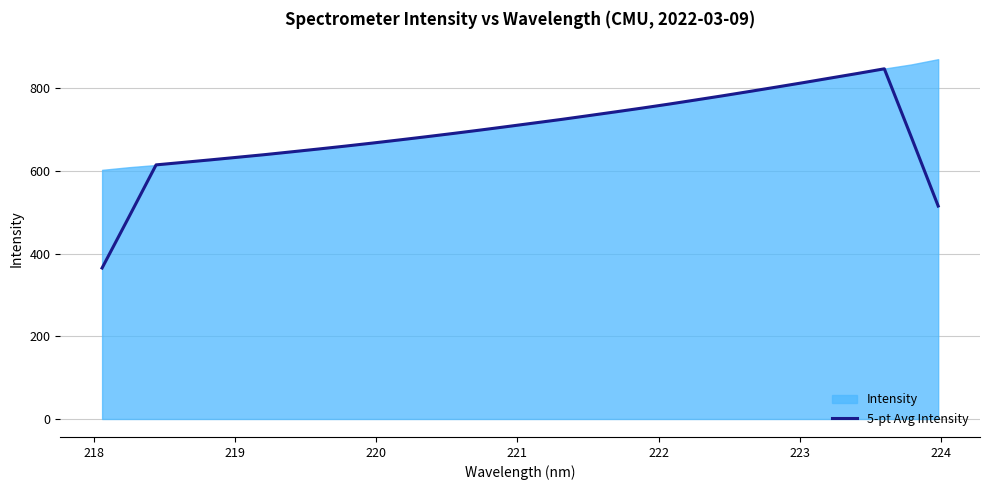

What is the highest value of the 5-pt Avg Intensity series?

846.9